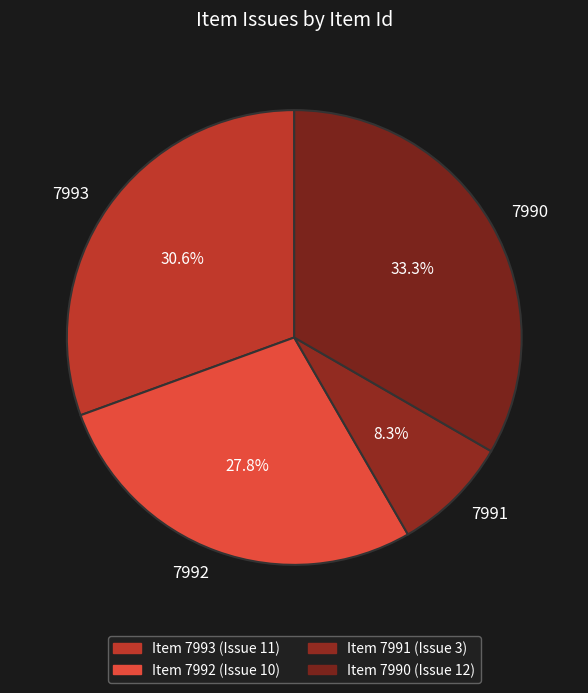

Does 7990 account for over 50% of the chart?

No